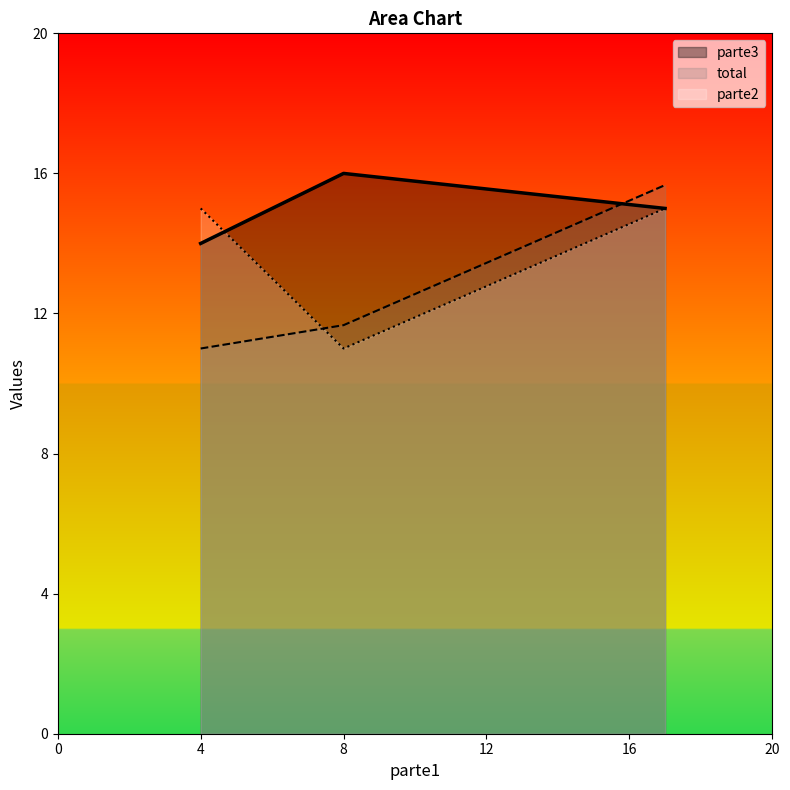

True or false: parte3 has a value of 16.0 at 8.

True